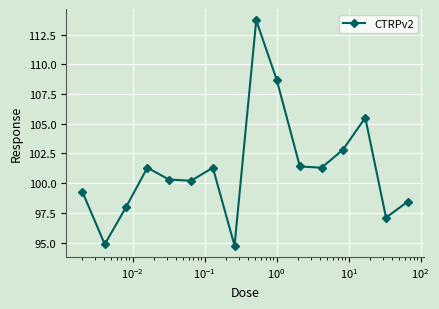

Reading left to right, transcribe all the data shown in this chart.

99.3	94.9	98.0	101.3	100.3	100.2	101.3	94.7	113.7	108.7	101.4	101.3	102.8	105.5	97.1	98.4